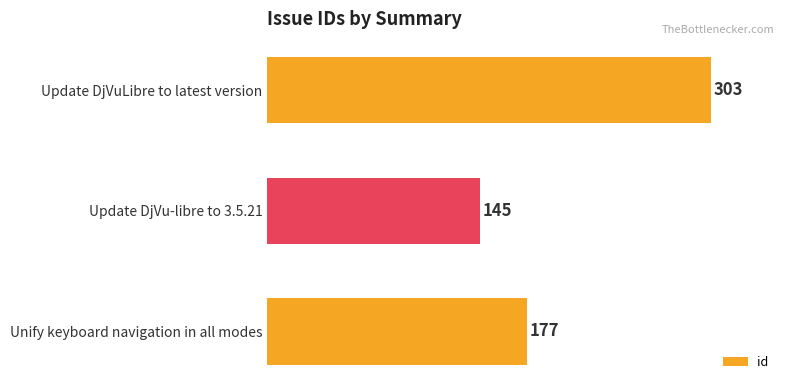

List the labels in order of value, smallest first.

Update DjVu-libre to 3.5.21, Unify keyboard navigation in all modes, Update DjVuLibre to latest version